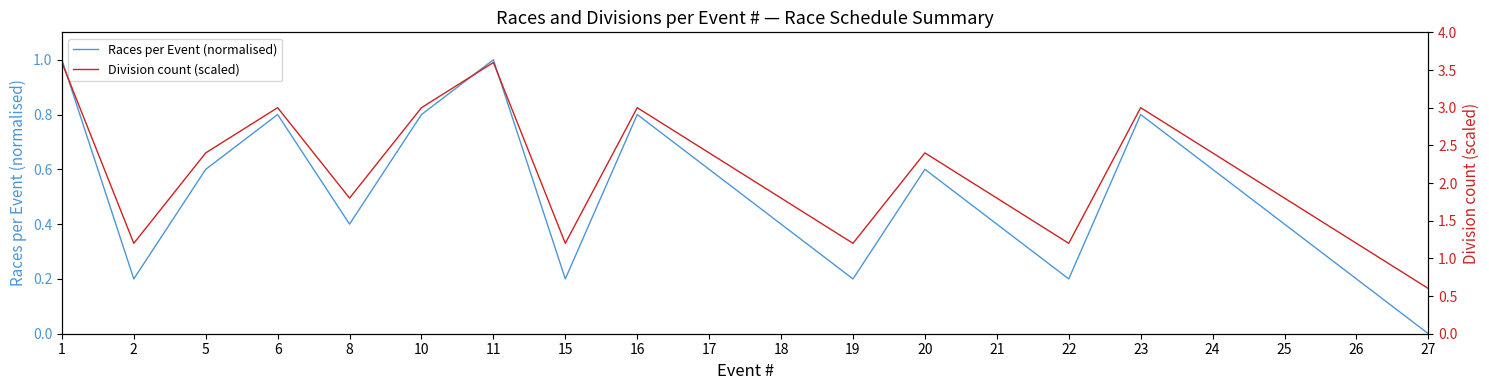

What is the difference between the maximum and minimum values in the Division count (scaled) series?

3.0